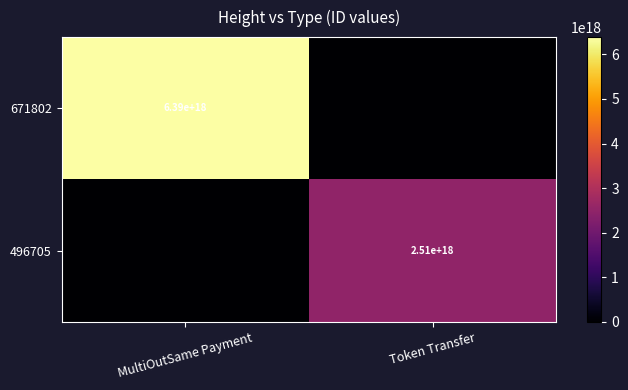

Is it true that 496705 equals 2510000000000000000 at Token Transfer?

True